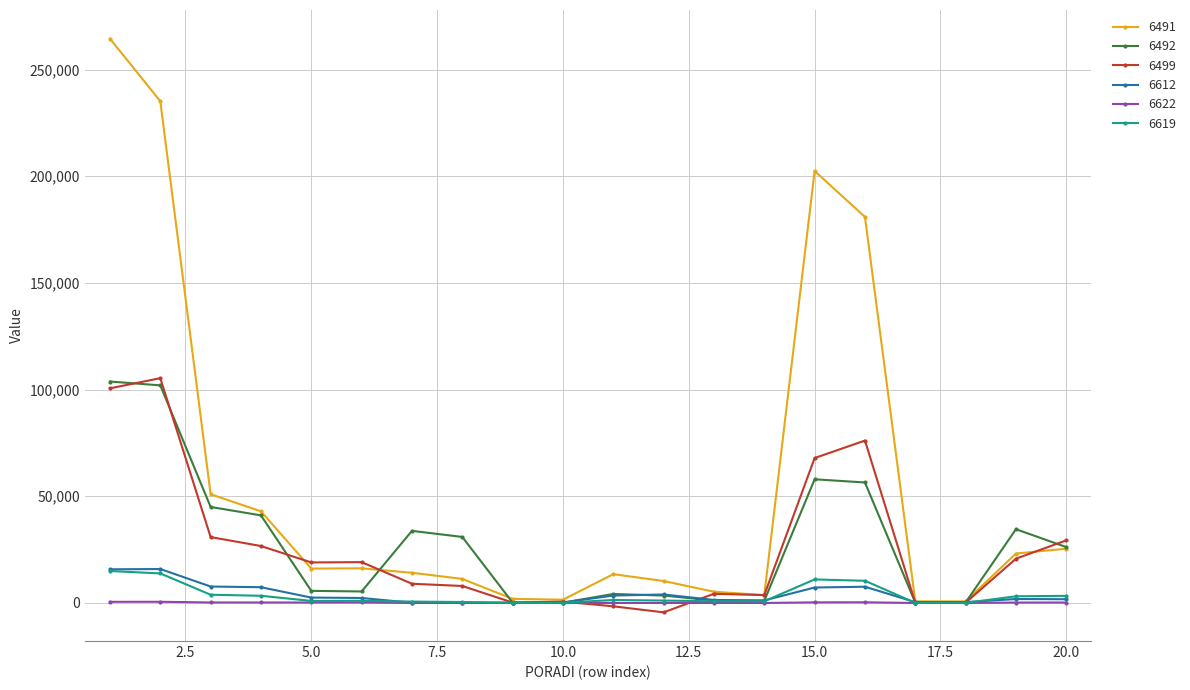

Which series has the largest range (max minus min)?

6491